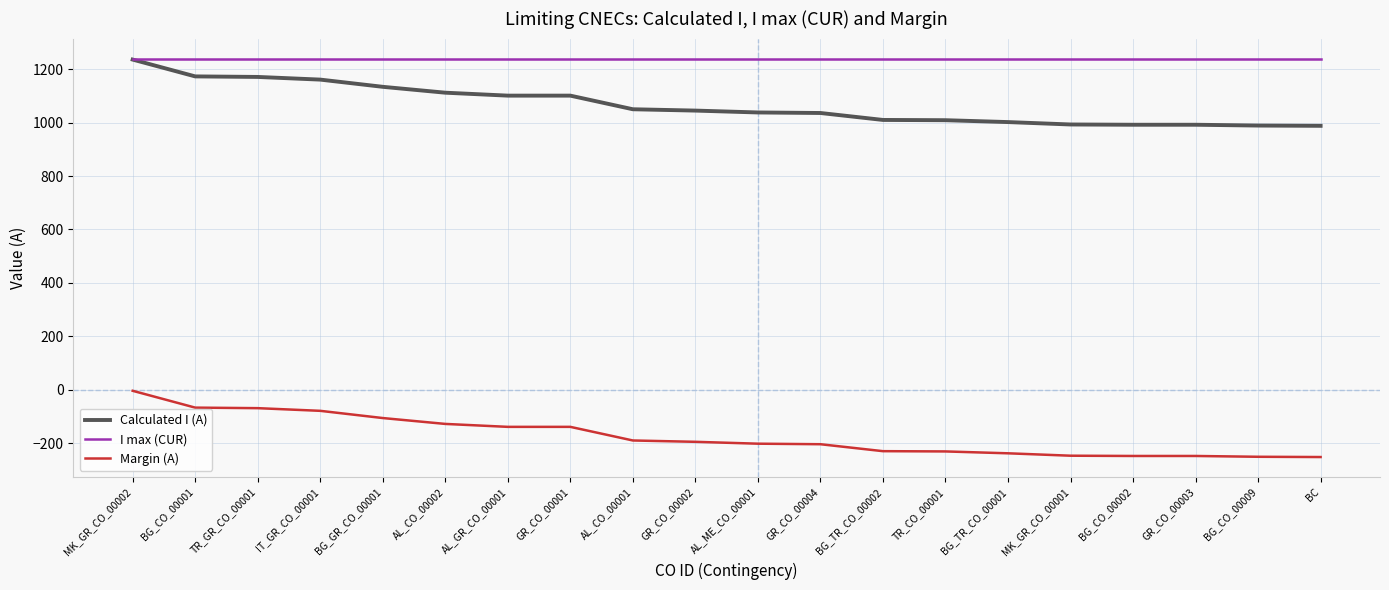

Where does the Margin (A) series first go above -195?

MK_GR_CO_00002